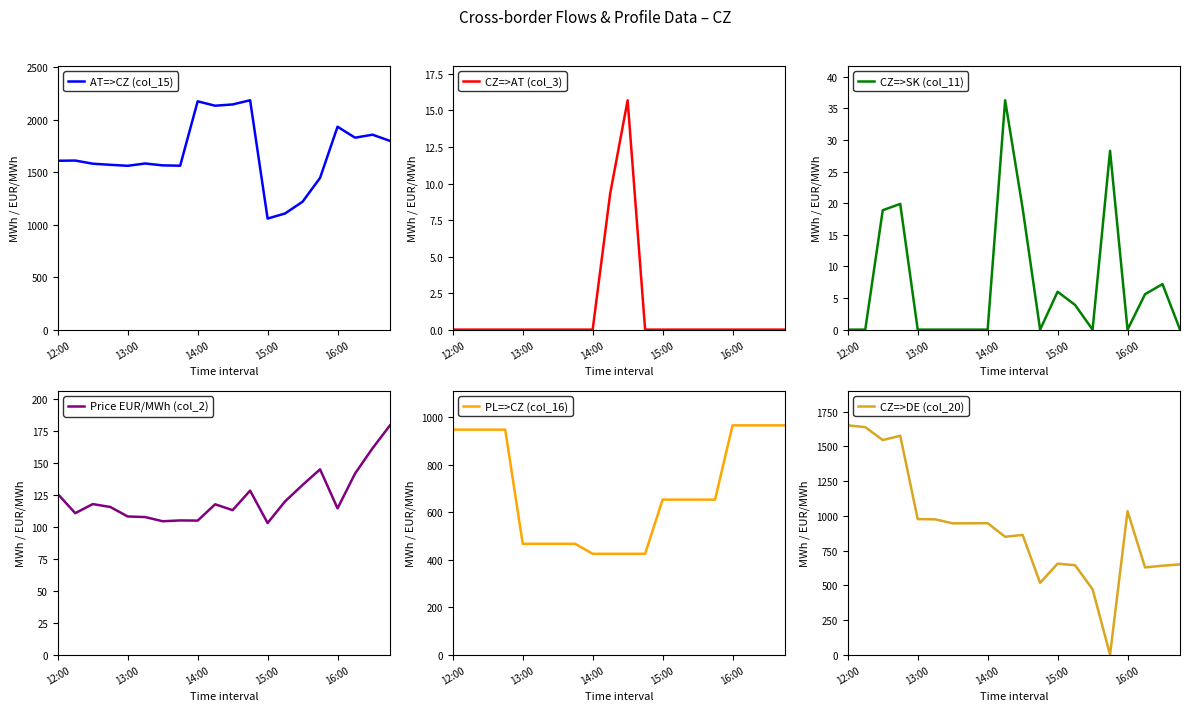

What value does the Price EUR/MWh (col_2) series have at 7?

105.0